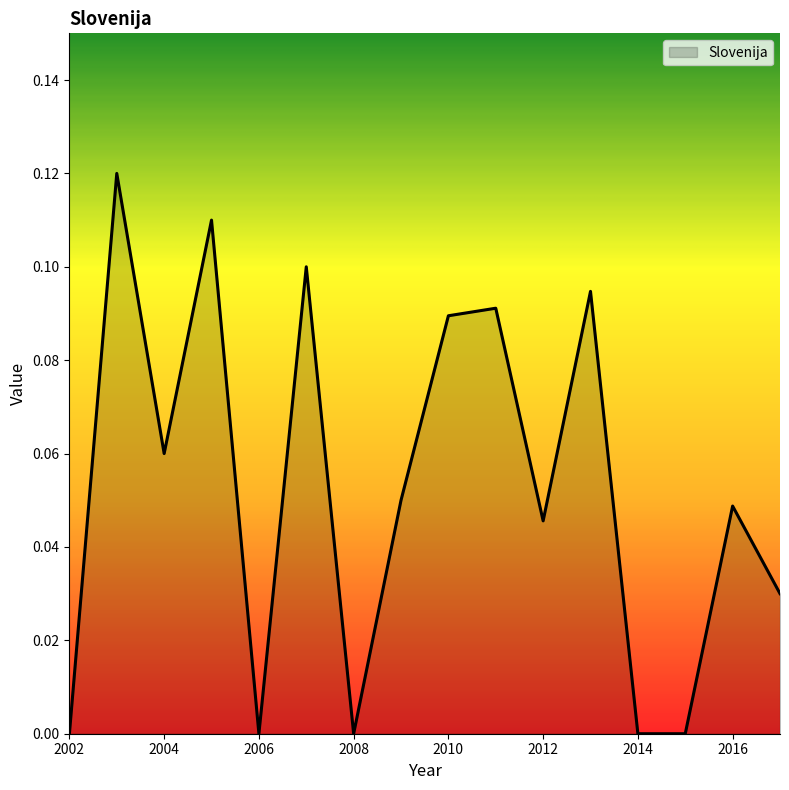

What is the average value?

0.1